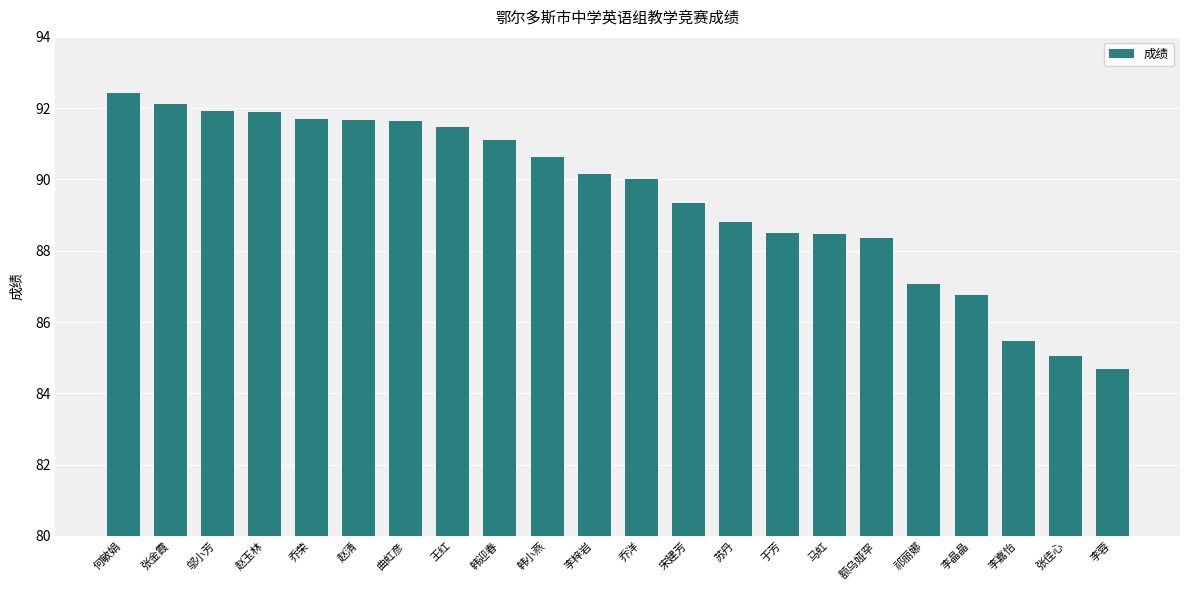

At which category does the chart reach its peak across all series?

何敏娟